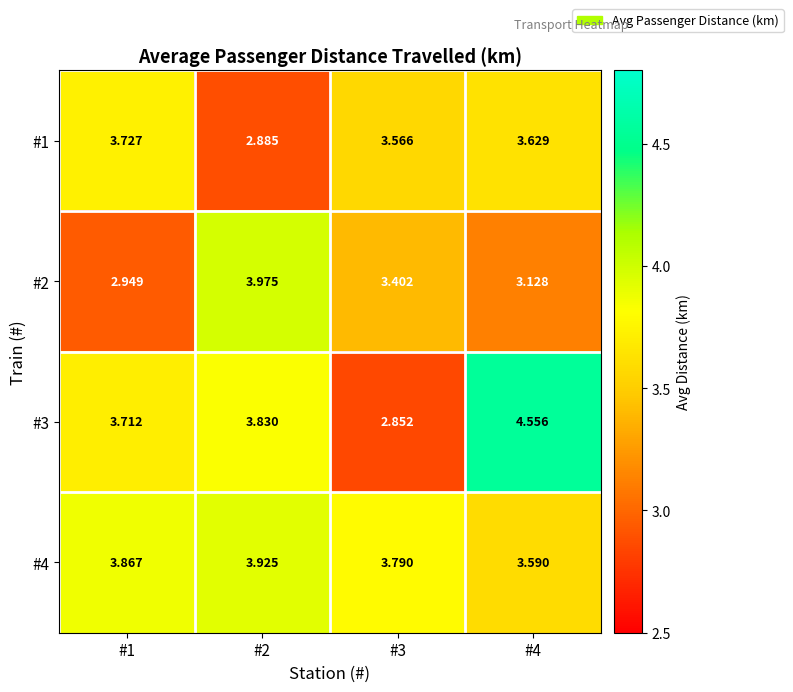

Is the value of #4 at #2 greater than the value of #3 at #2?

Yes